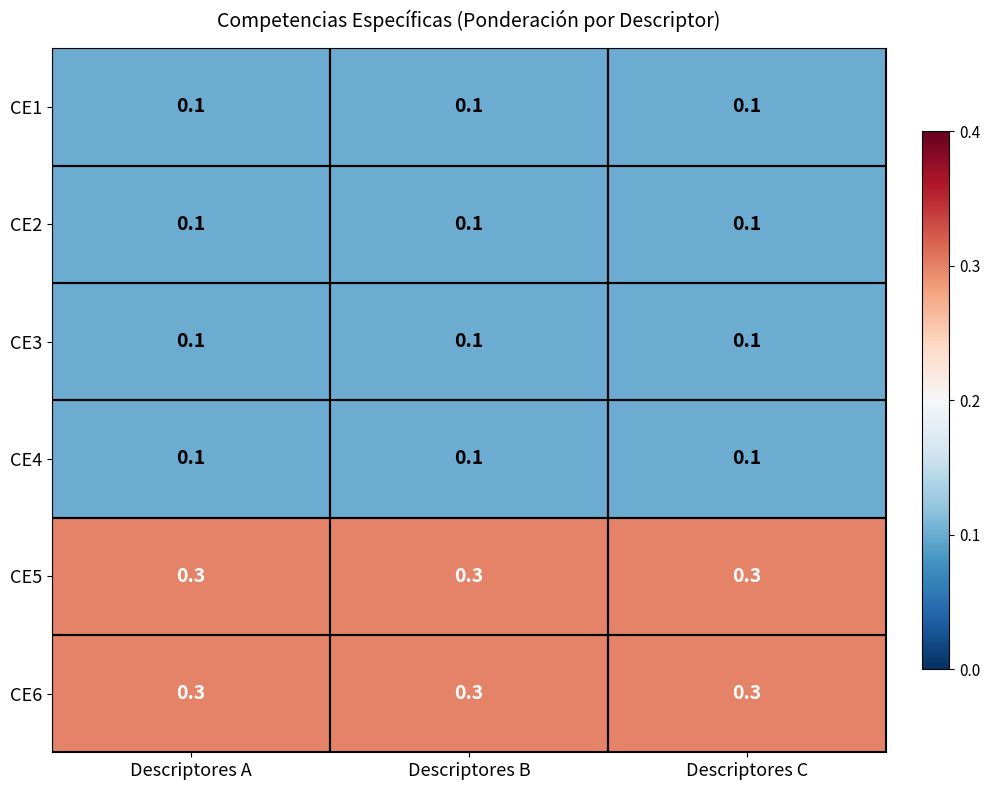

What is the total value across all series at Descriptores B?

1.0